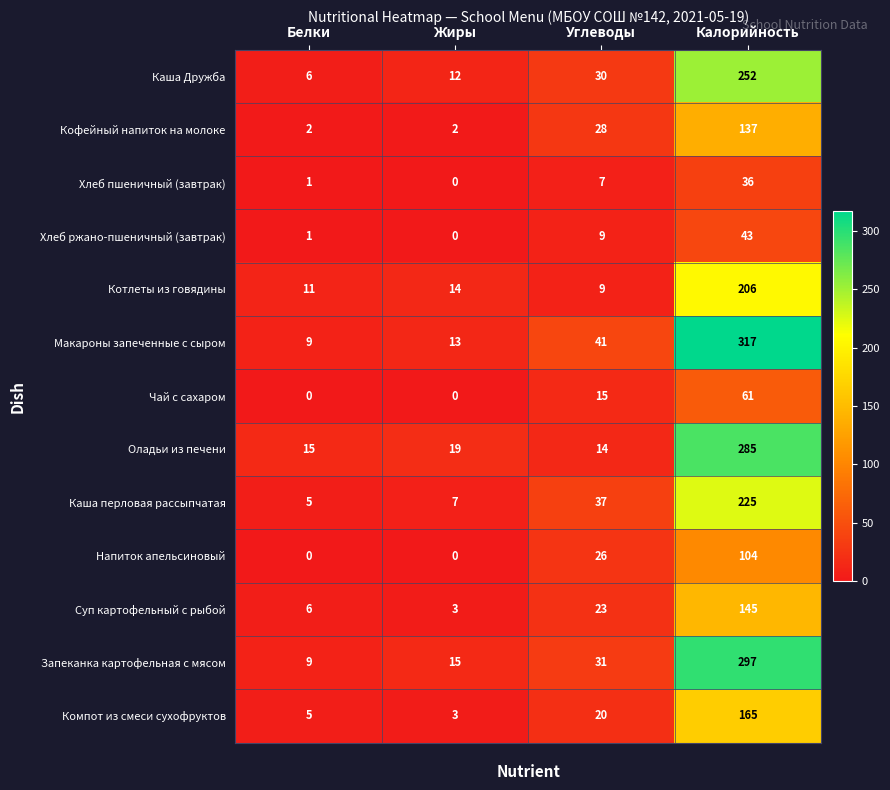

How many series are shown in this chart?

13